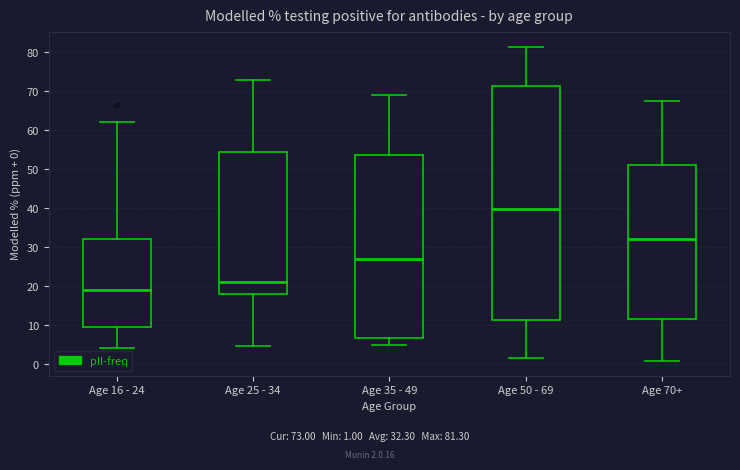

Reading left to right, read every box against the y-axis: the position of its median line, the range the box covers, and the ends of its whiskers. The values are not printed on the chart, so give them approximately, as read against the axis.

Age 16 - 24: median 19, box 10 to 32, whiskers 4 to 62
Age 25 - 34: median 21, box 18 to 54, whiskers 5 to 73
Age 35 - 49: median 27, box 7 to 54, whiskers 5 to 69
Age 50 - 69: median 40, box 11 to 71, whiskers 2 to 81
Age 70+: median 32, box 12 to 51, whiskers 1 to 68